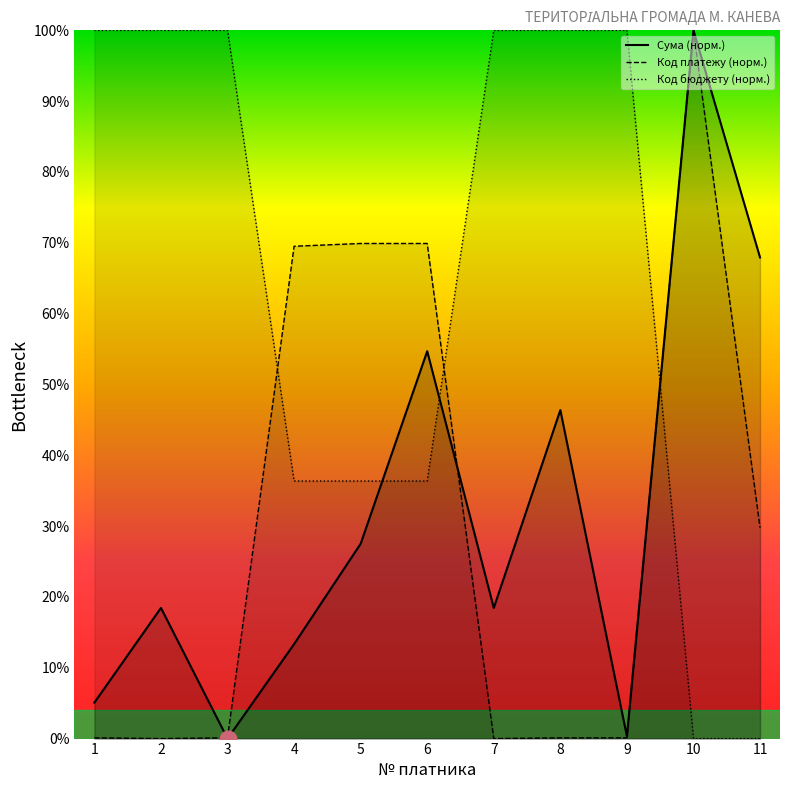

At which category is the sum across all series the highest?

10